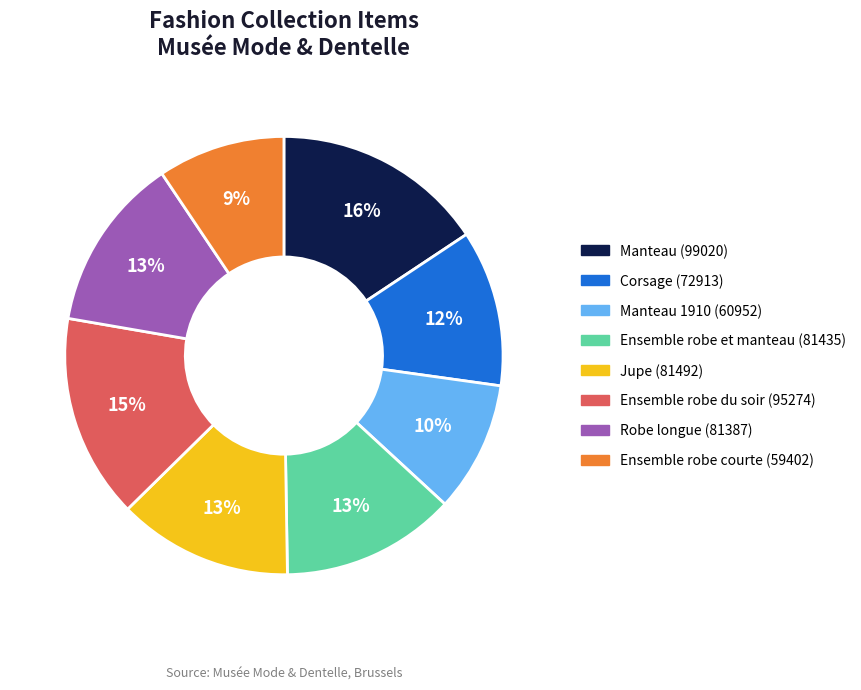

To the nearest percent, what is the average slice percentage?

12%